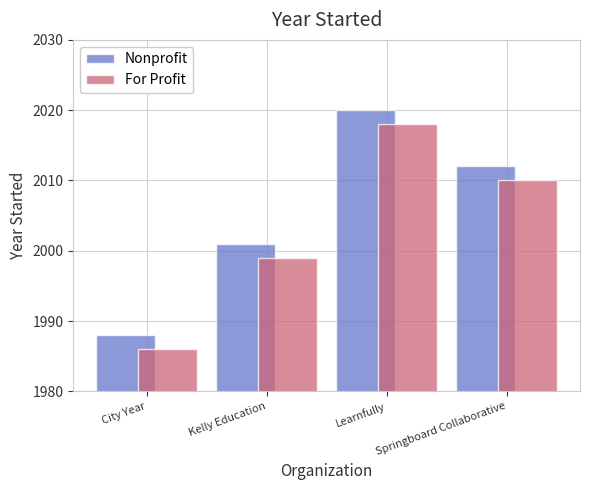

The For Profit series shows 884 at City Year. True or false?

False